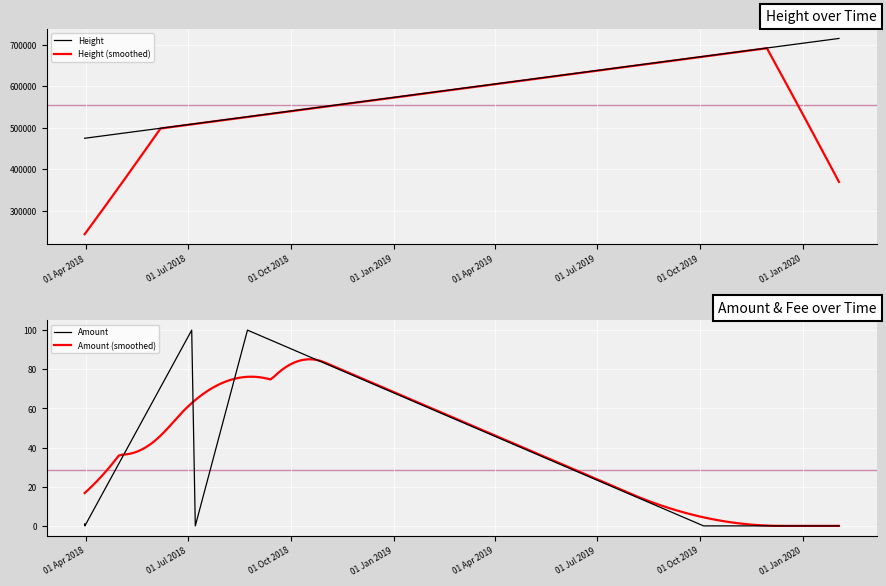

What is the label of the 1st point from the right?

2020-02-02 12:55:29